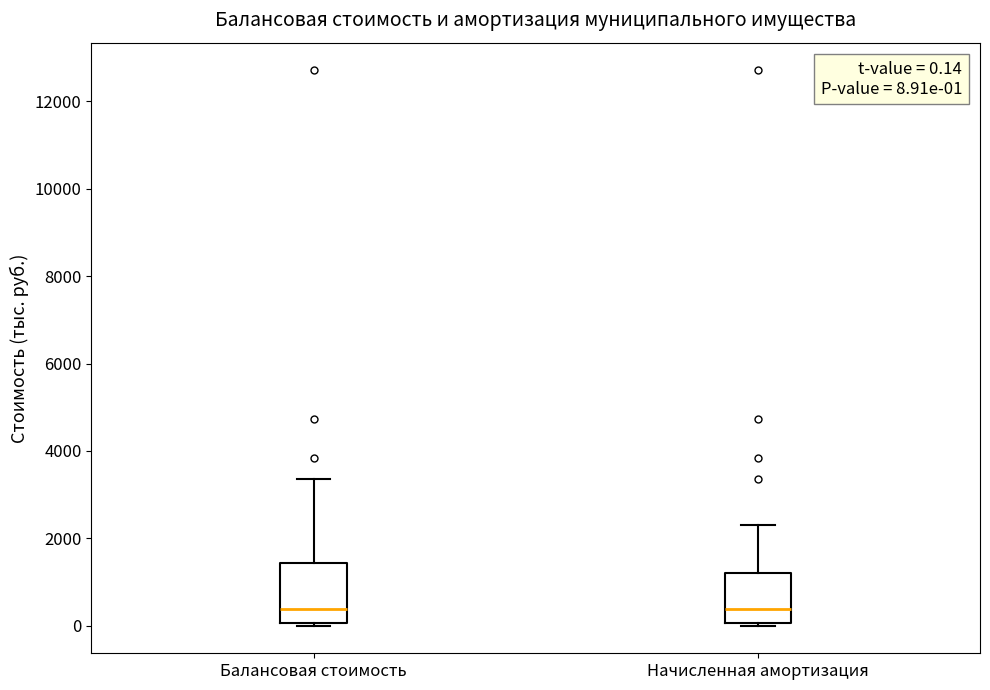

Comparing the boxes themselves (not the whiskers), which one is the tallest?

Балансовая стоимость